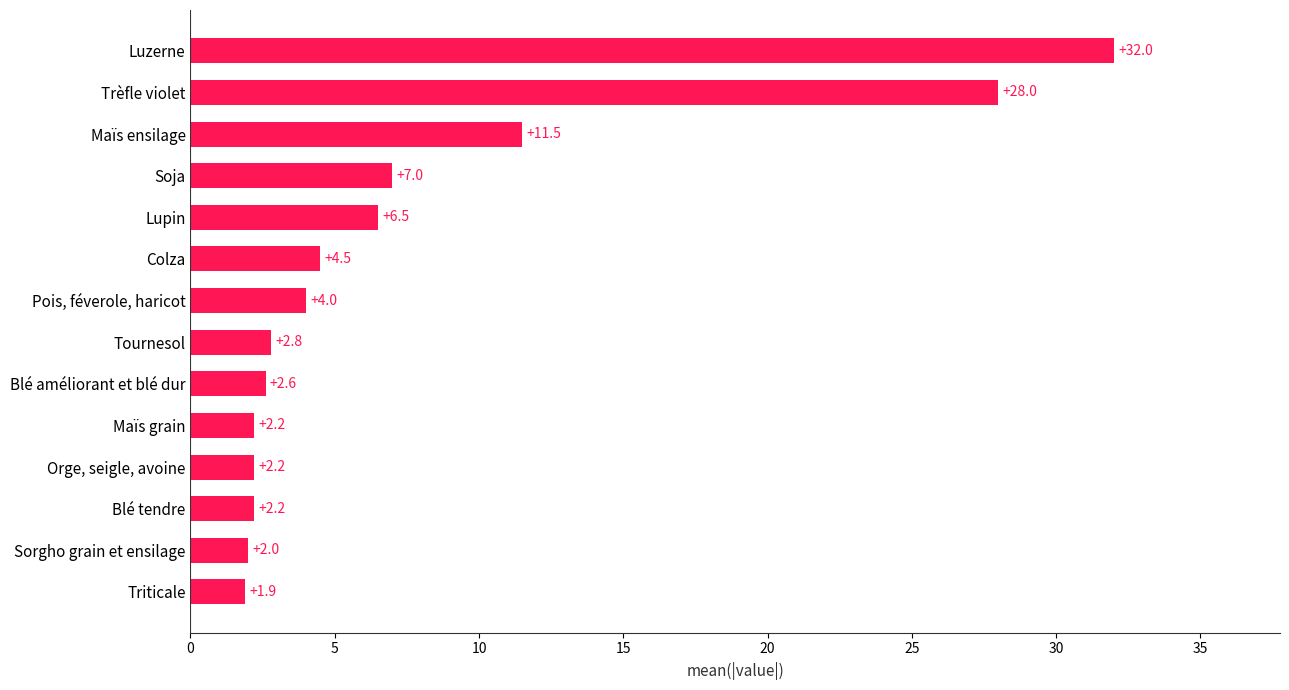

What is the greatest value displayed?

32.0